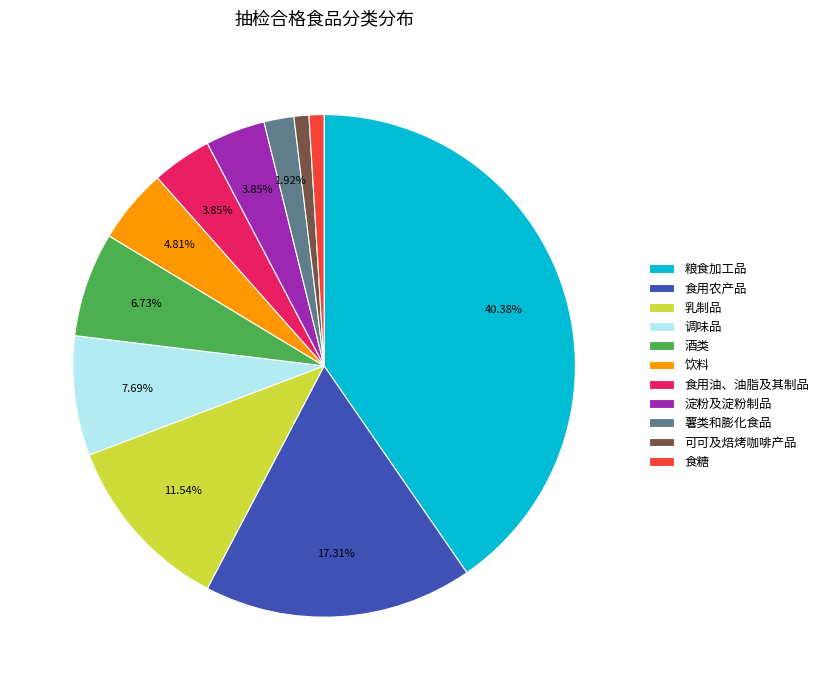

What percentage is the 乳制品 slice, to the nearest percent?

12%